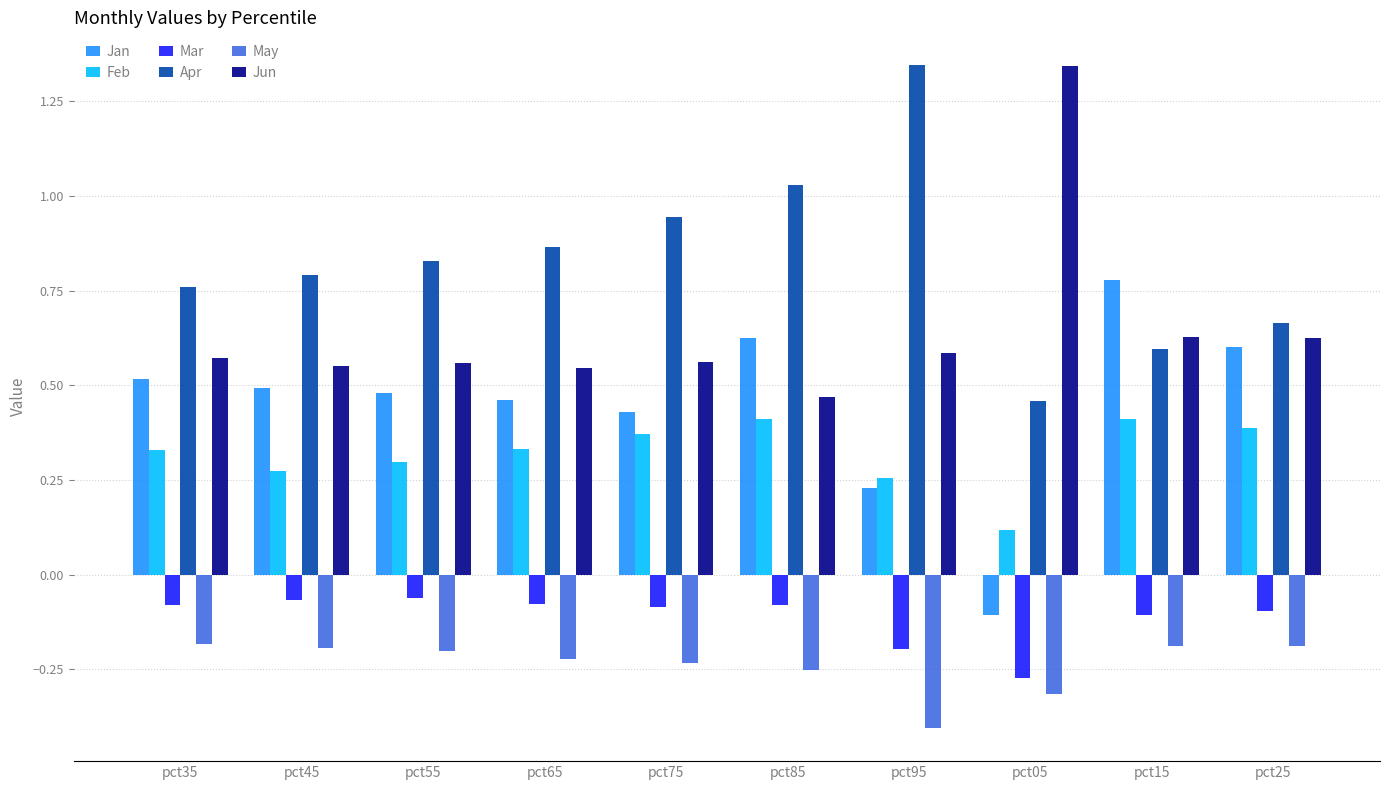

Which series has the largest total across all categories?

Apr